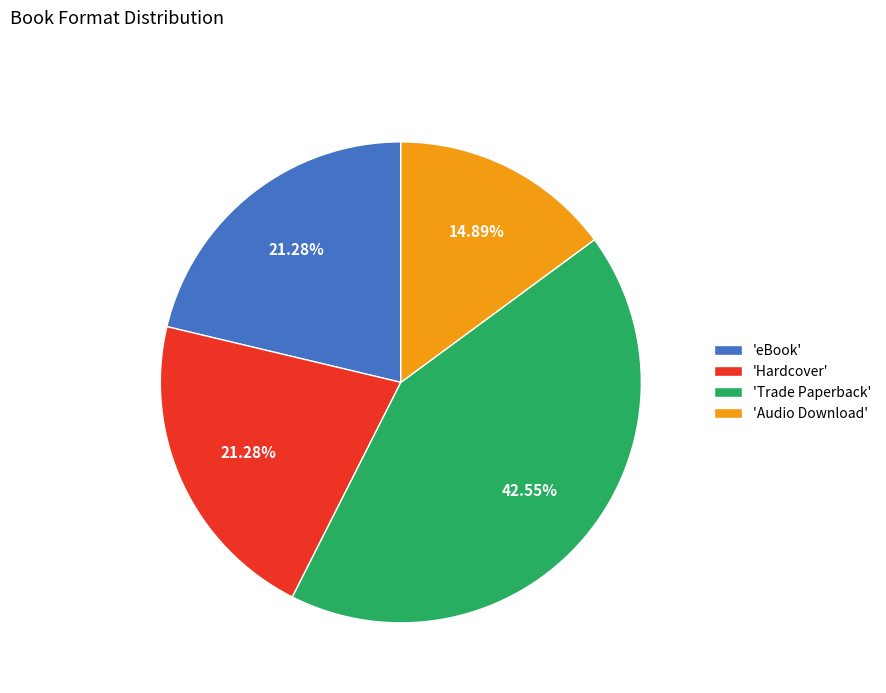

Combined, do 'Trade Paperback' and 'eBook' account for over 50%?

Yes